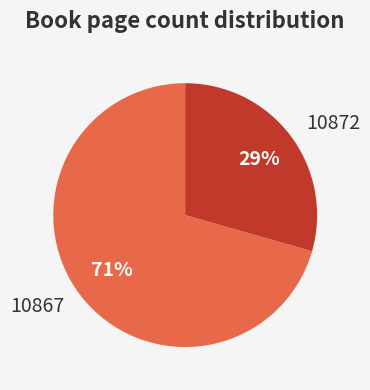

To the nearest percent, what is the average slice percentage?

50%